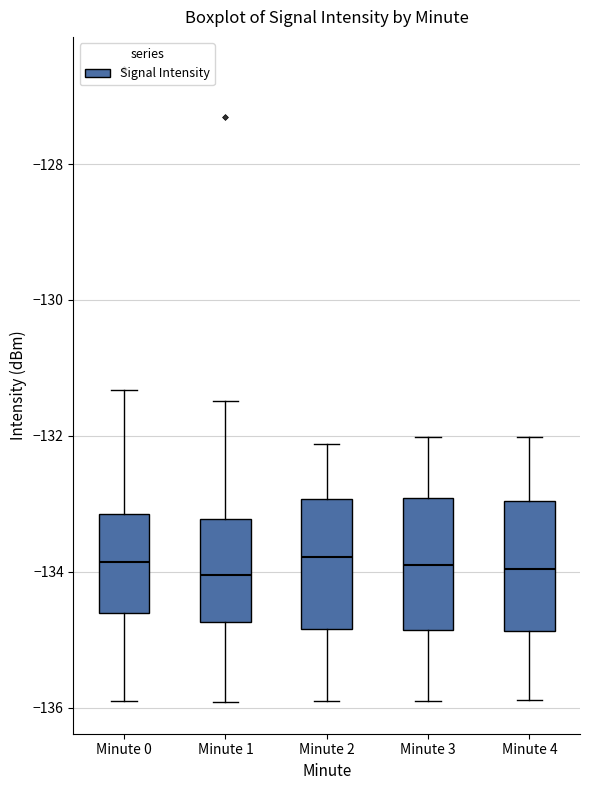

Where is the lower edge of the box for Minute 1 on the y-axis? The values are not printed on the chart, so give them approximately, as read against the axis.

-134.8